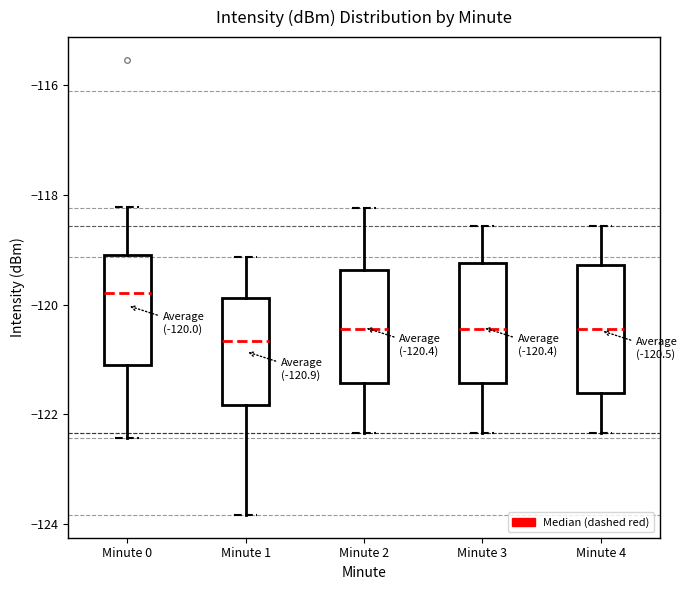

Which box has the lowest median line?

Minute 1